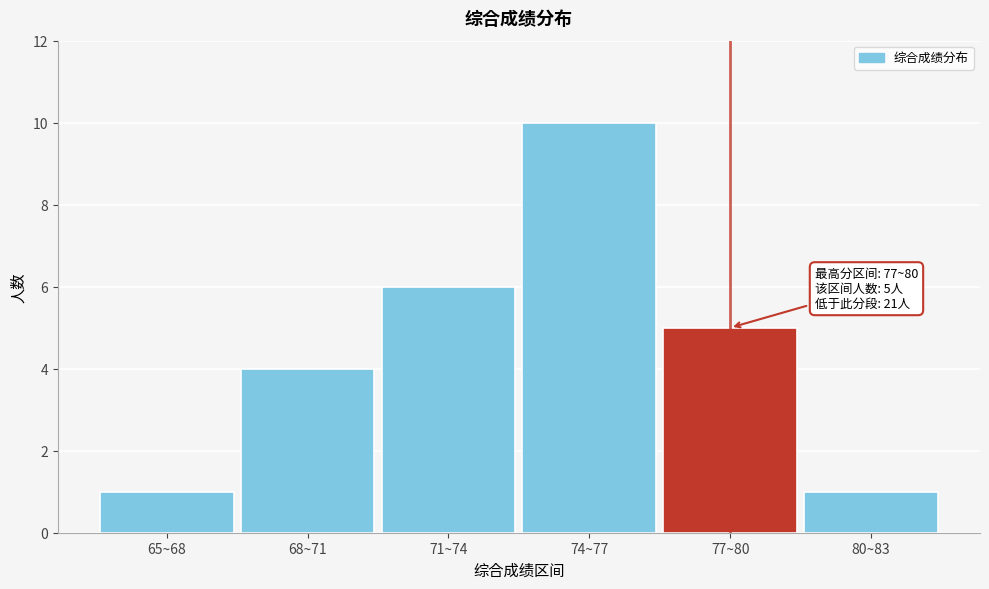

Reading right to left, extract all data points from this chart.

80~83=1	77~80=5	74~77=10	71~74=6	68~71=4	65~68=1